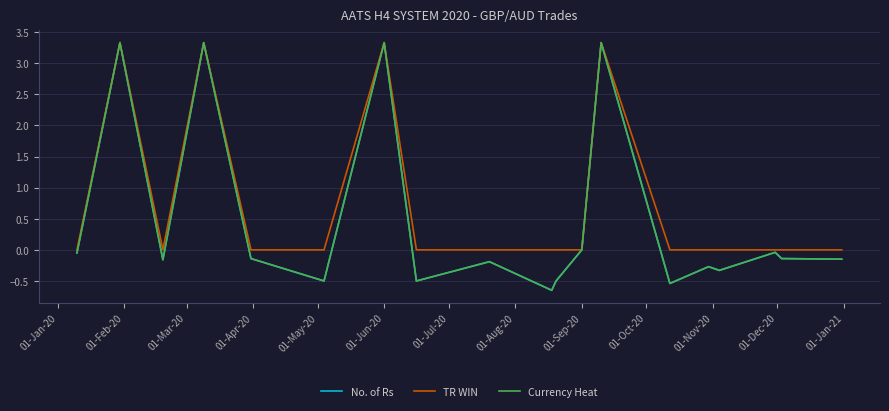

How many interior local peaks does the Currency Heat series have?

7